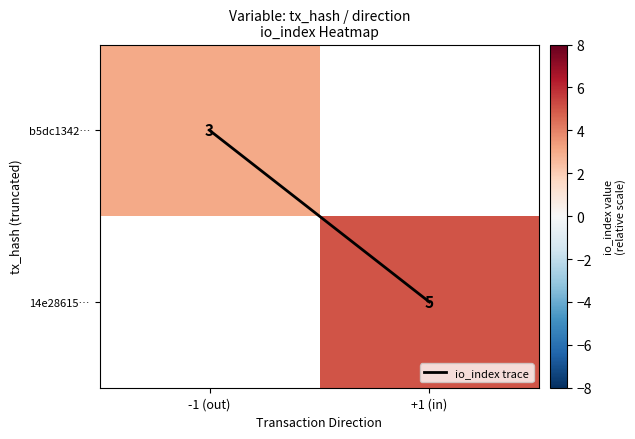

Is the value of b5dc1342… at -1 (out) greater than the value of io_index trace at +1 (in)?

Yes